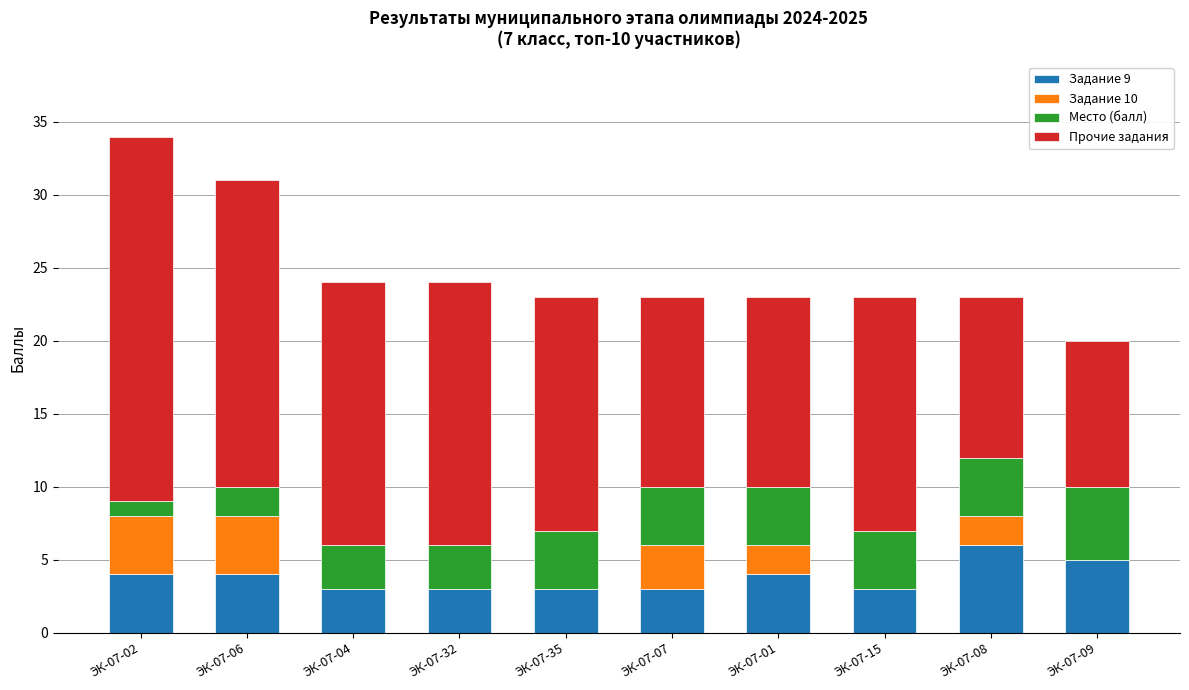

Which category has the highest value in the Задание 9 series?

ЭК-07-08